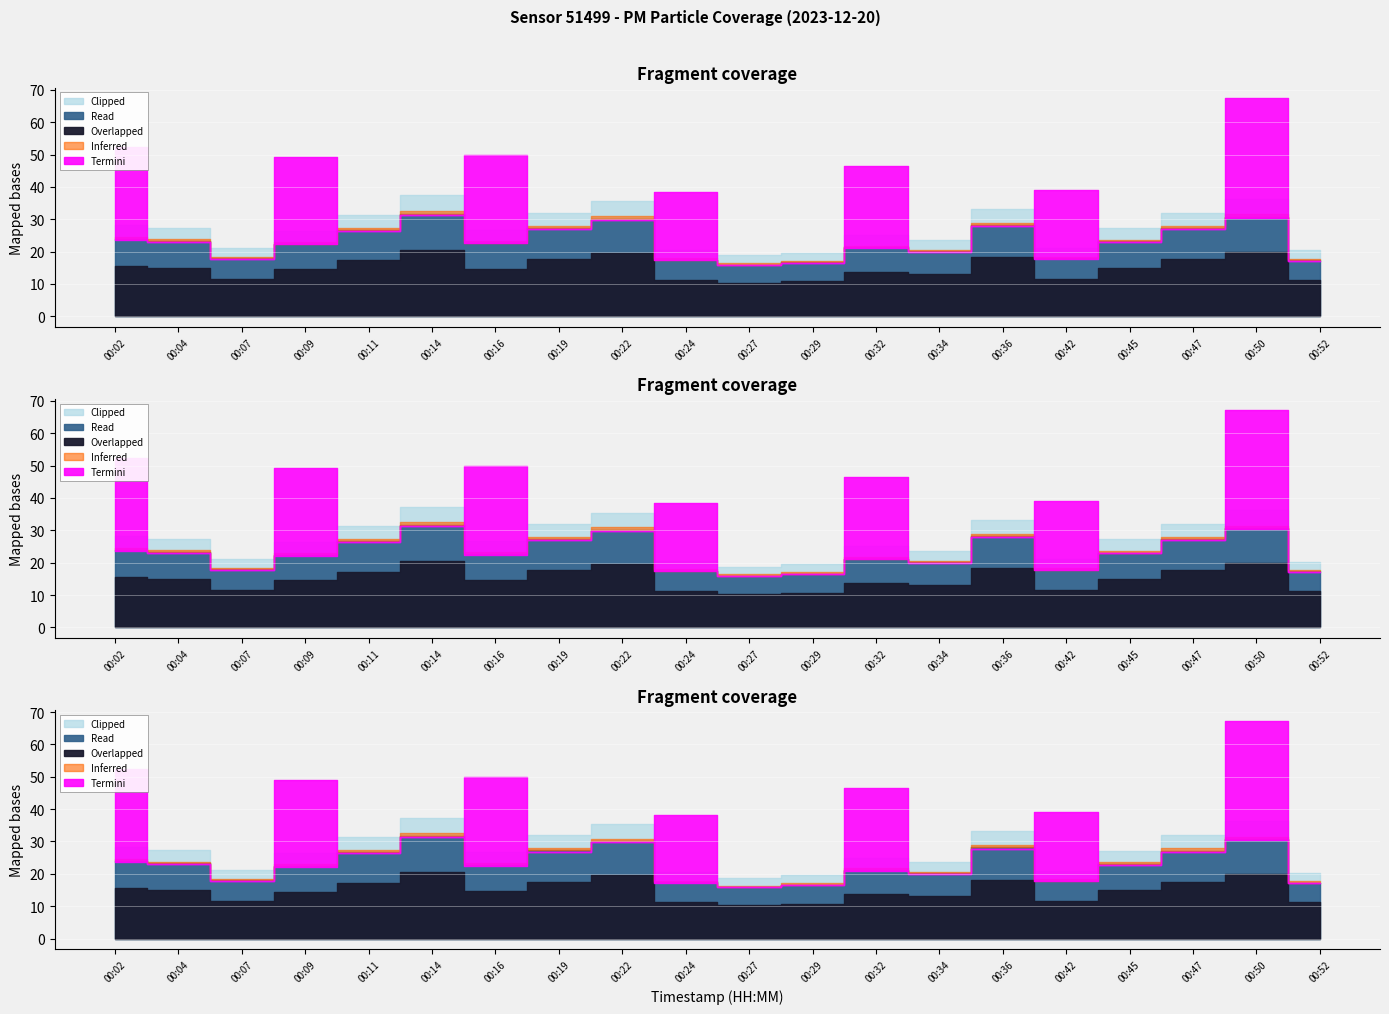

At which label does P1 reach its minimum?

00:27